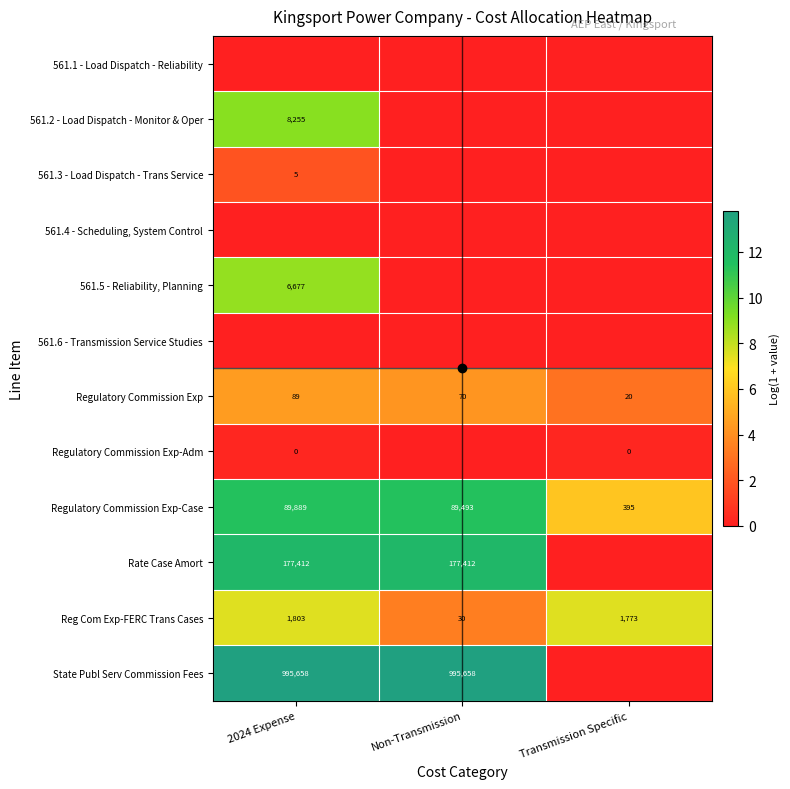

At which label does Regulatory Commission Exp reach its peak?

2024 Expense